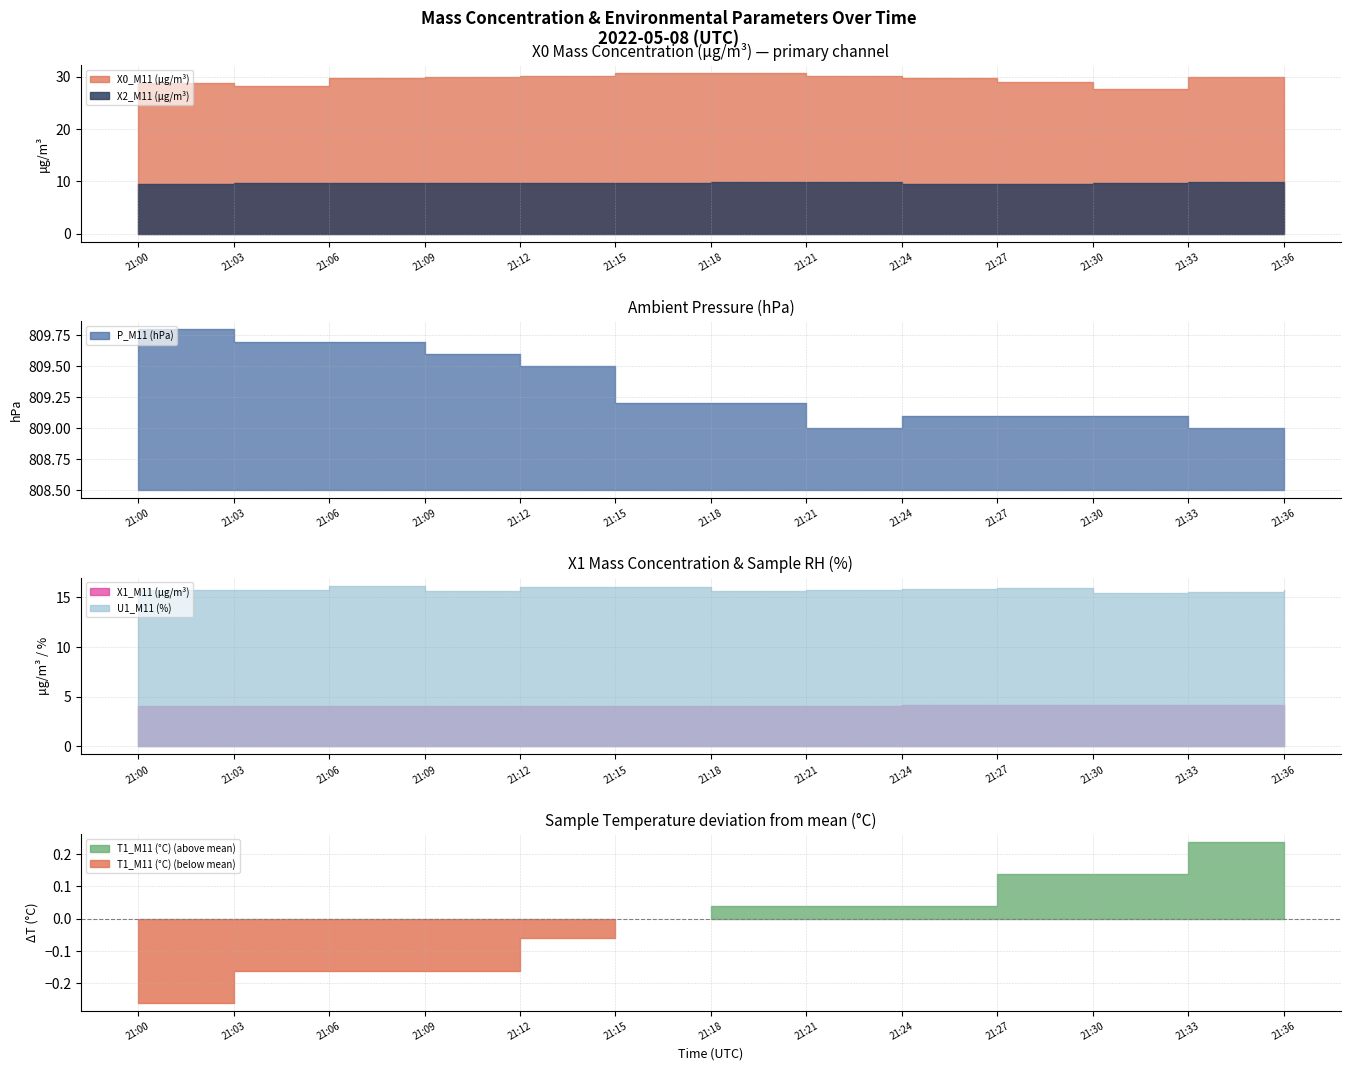

How many series are shown in this chart?

6